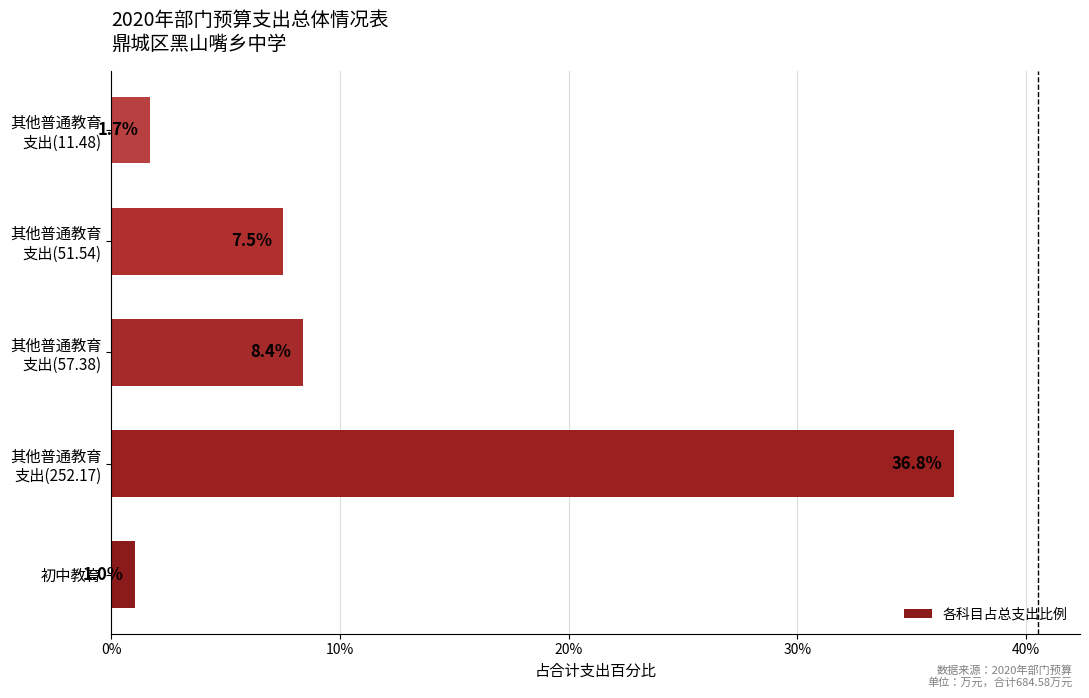

Which category has the lowest value across all series?

初中教育